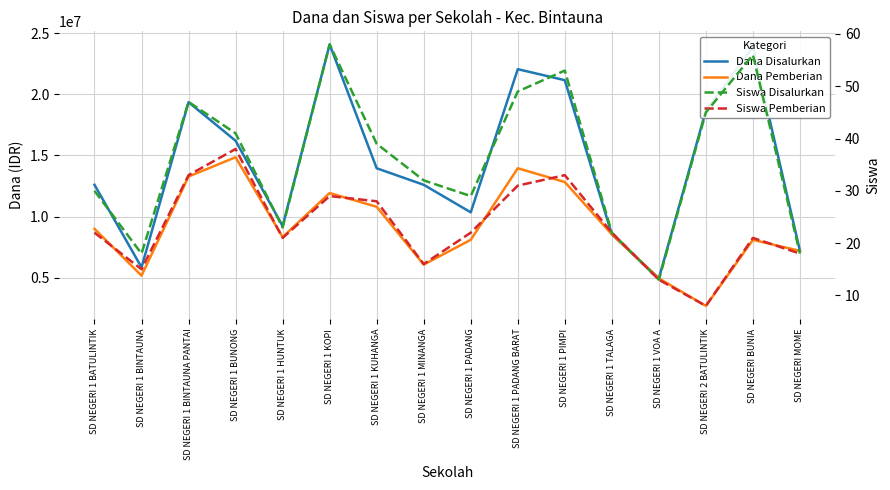

How many values in the Dana Pemberian series exceed 8550000?

7